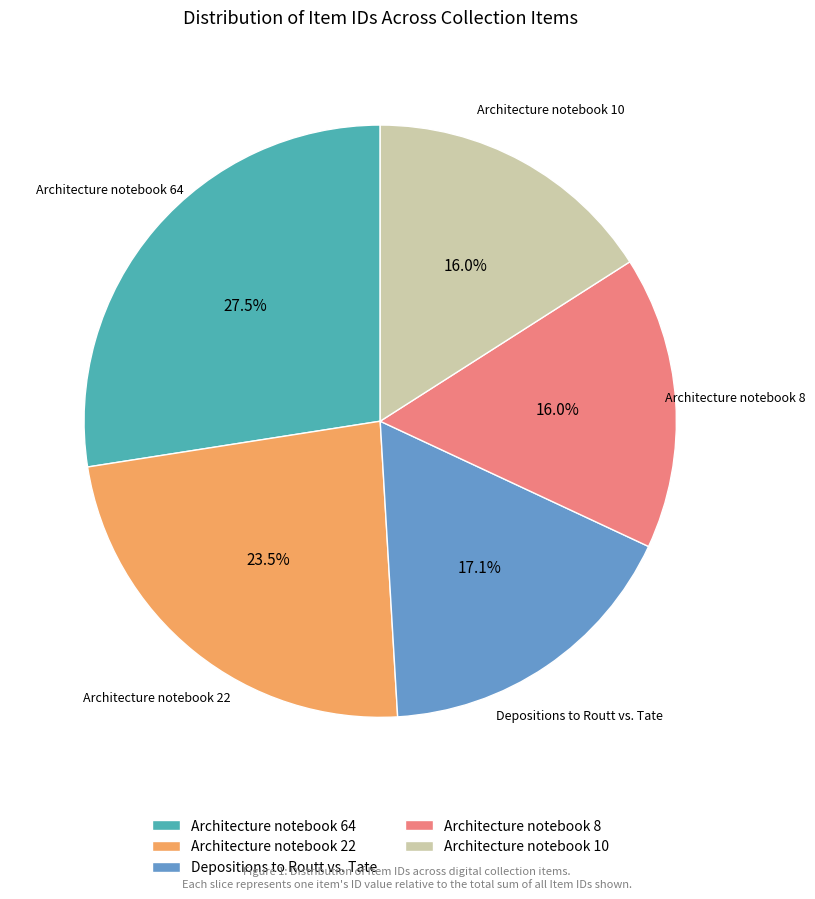

To the nearest percent, what is the average slice percentage?

20%